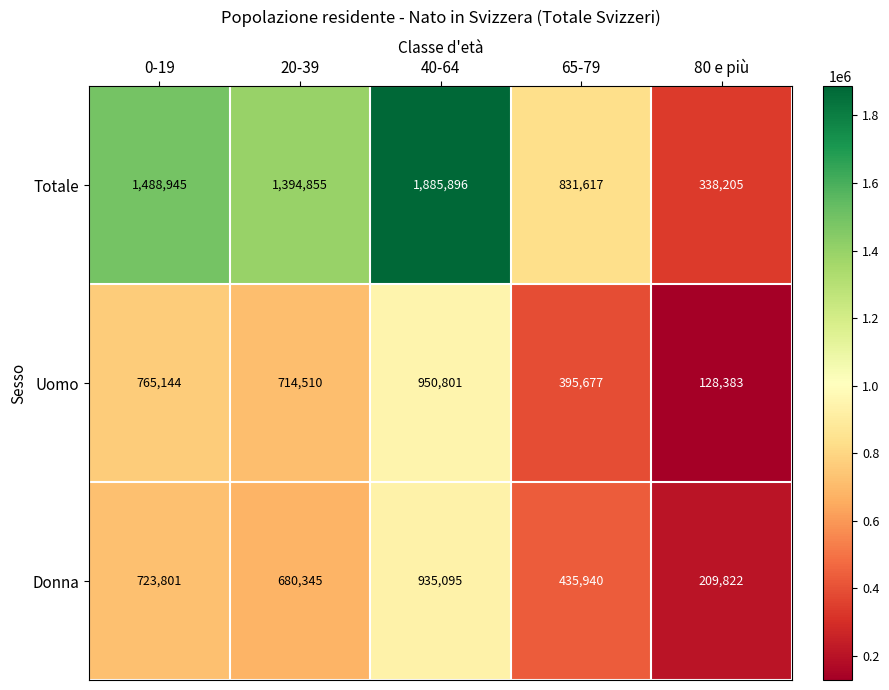

What is the minimum value shown in the chart?

128383